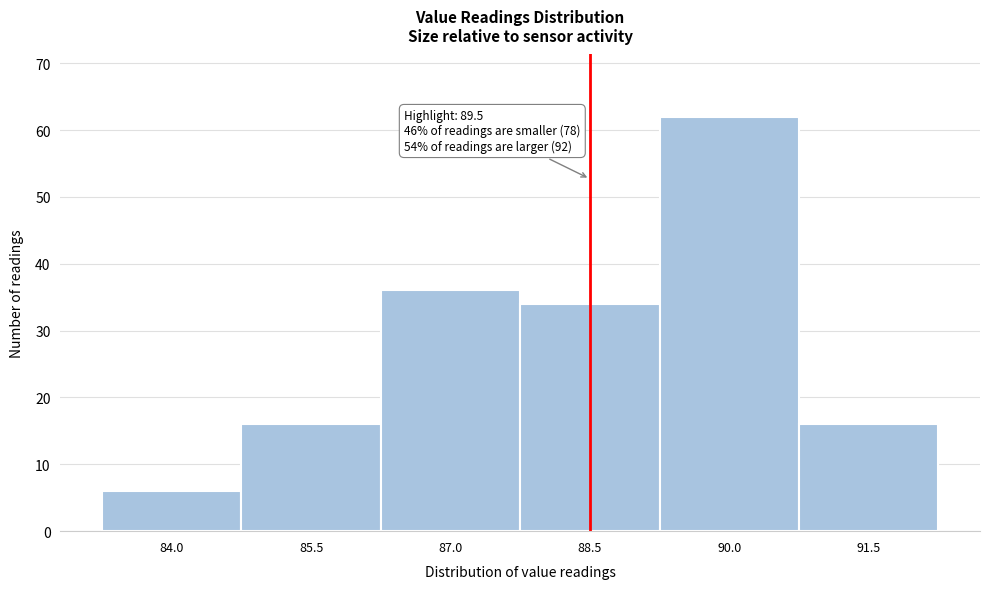

Reading left to right, list all the values displayed in this chart.

6	16	36	34	62	16